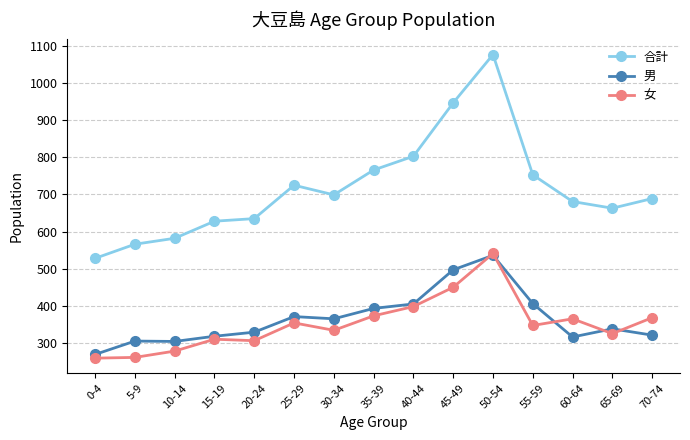

The value of 男 at 40-44 is 405. True or false?

True